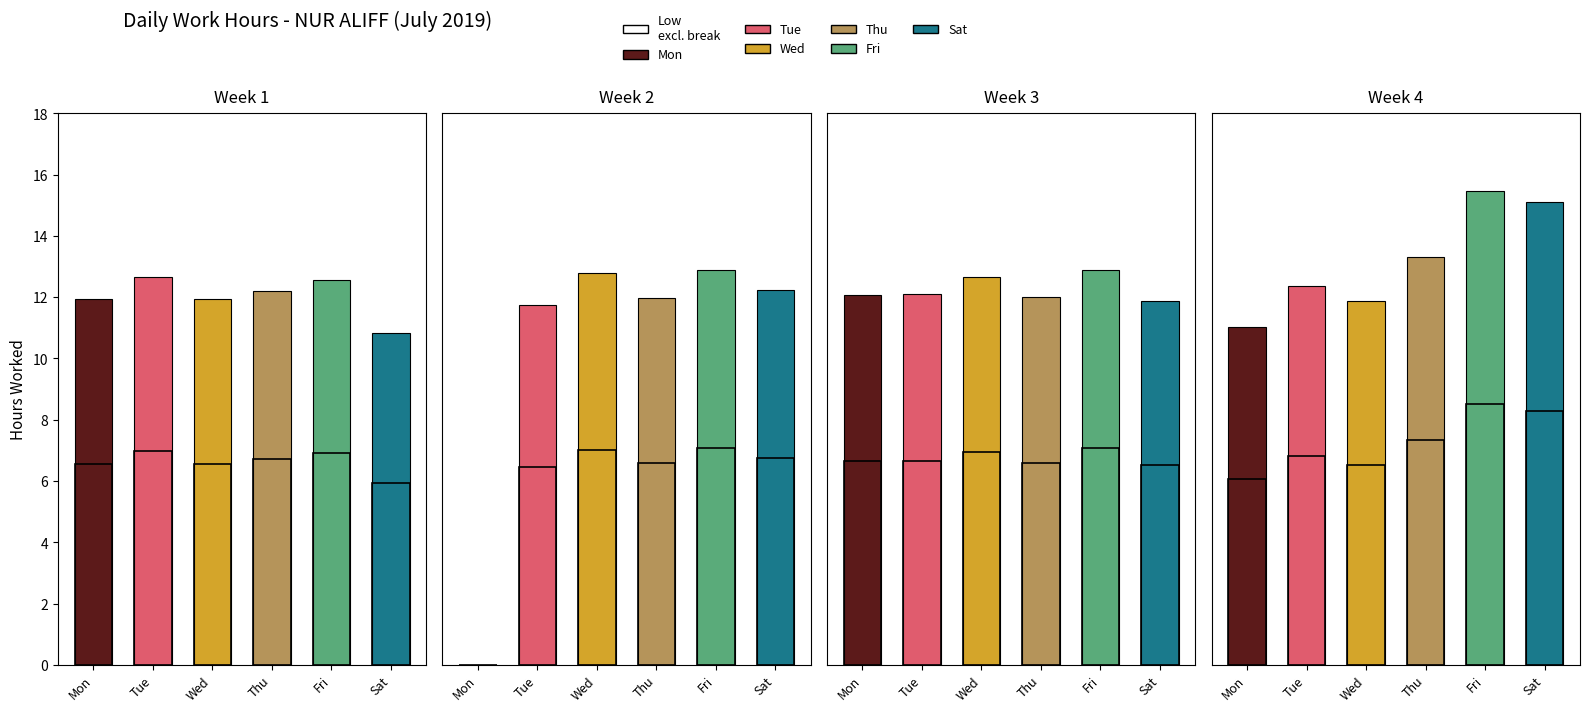

At which label is Week 4 closest to 13?

Thu